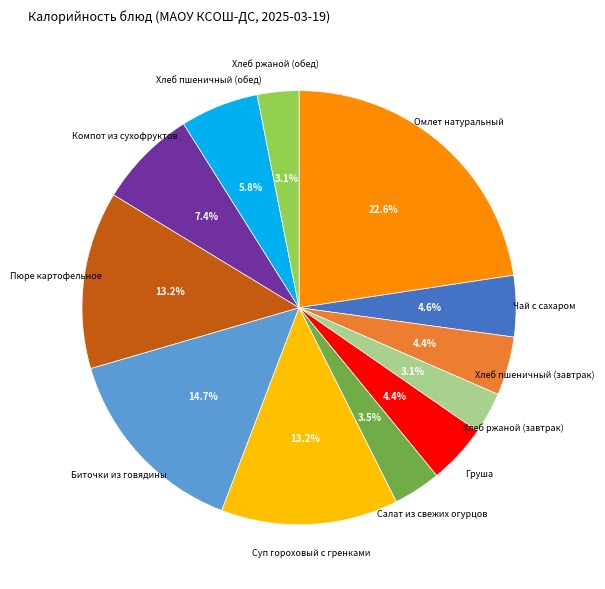

Does any single category account for the majority?

No